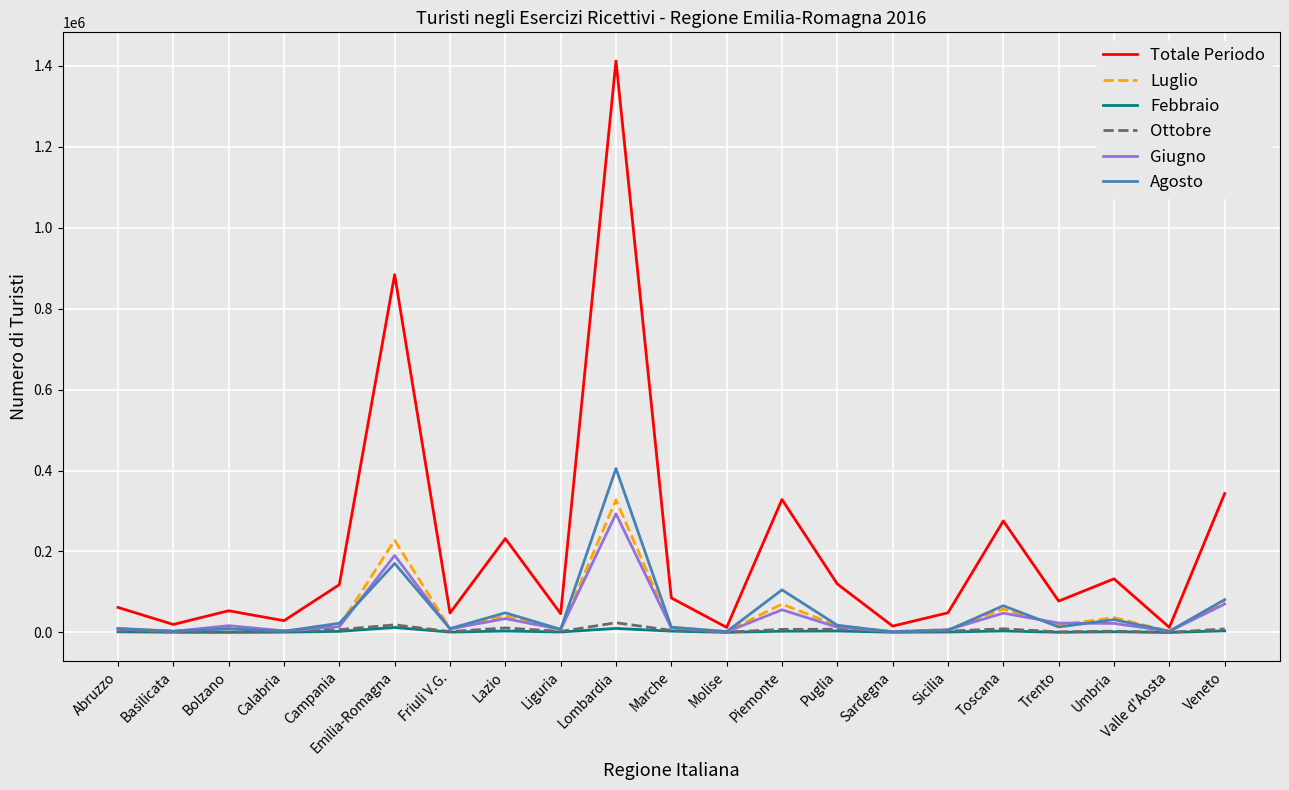

The value of Febbraio at Piemonte is 3018. True or false?

True